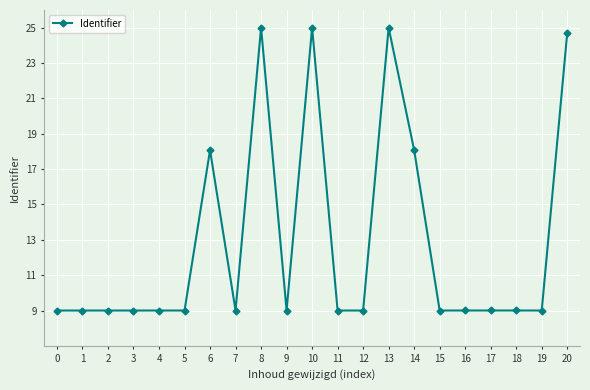

How many lines are shown in the chart?

1